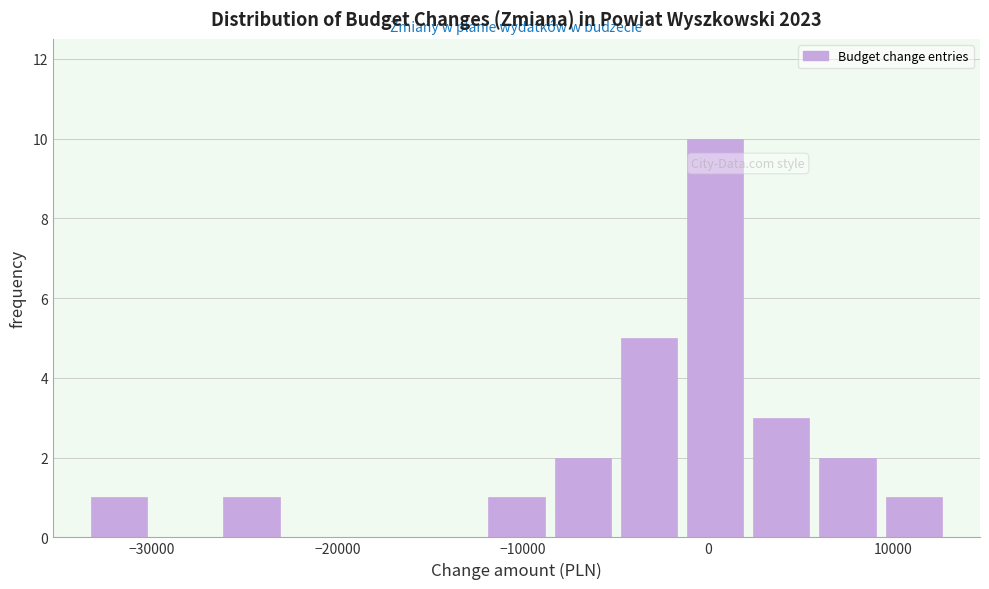

Read against the x-axis, roughly where is the centre of the tallest bar?

0